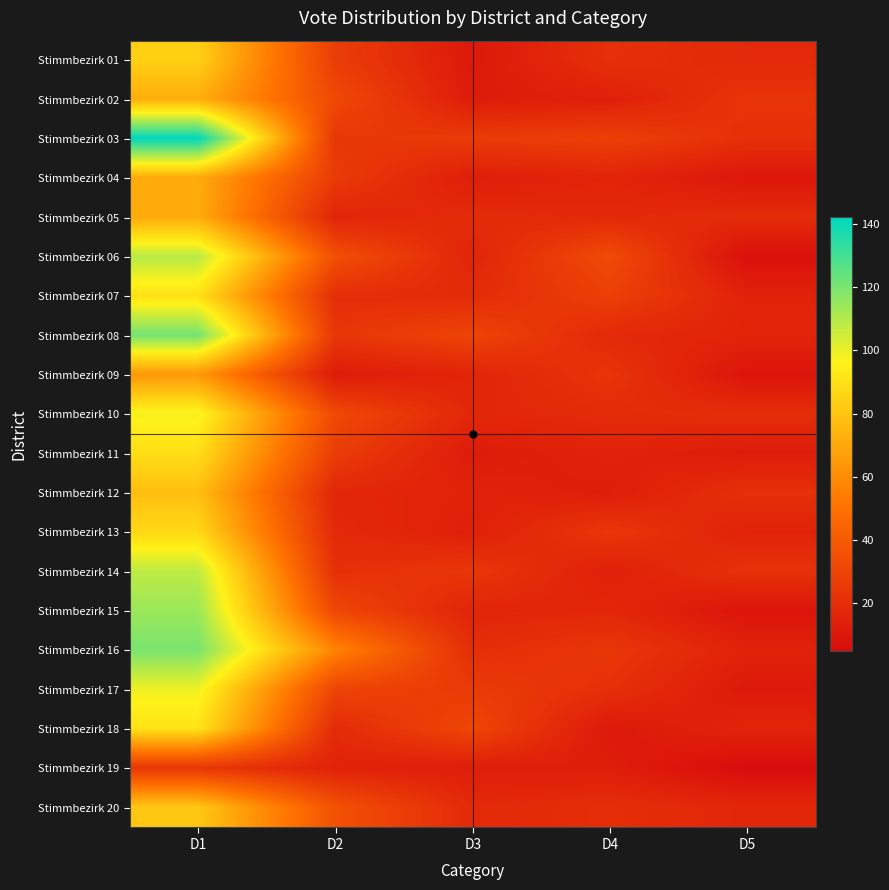

Which label corresponds to the largest value in the chart?

D1